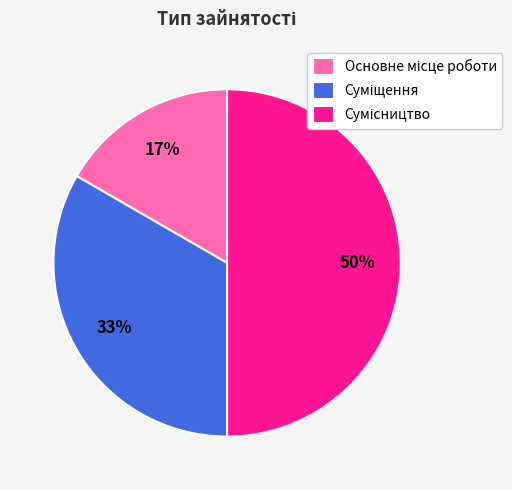

To the nearest percent, what is the difference between the largest and smallest slice percentages?

33%